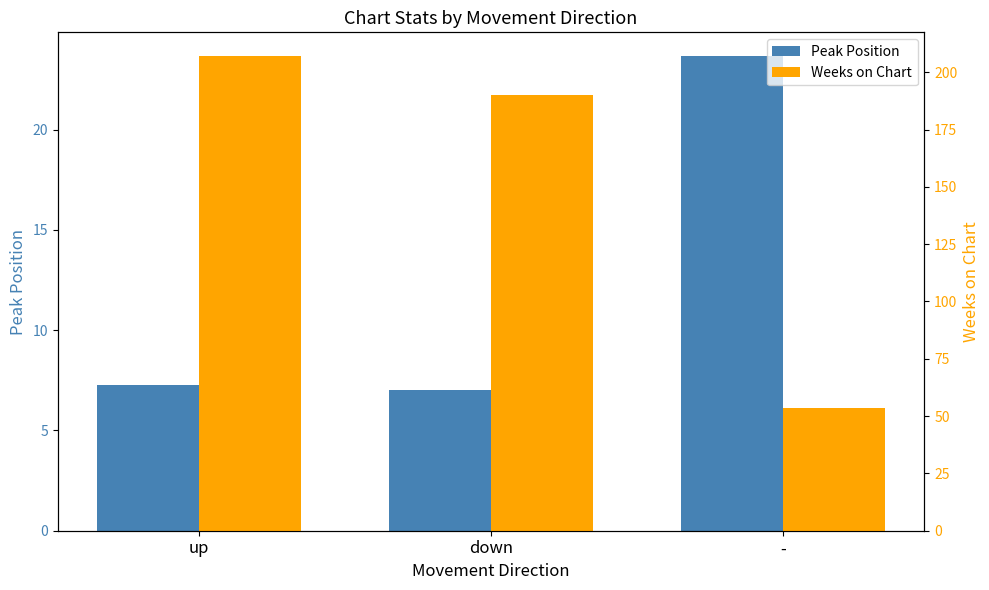

Reading left to right, extract all data points from this chart.

Peak Position: up=7.3	down=7.0	-=23.7
Weeks on Chart: up=207.1	down=190.3	-=53.7